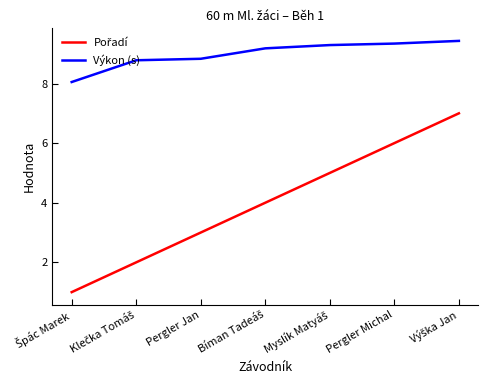

What value does the Výkon (s) series have at Pergler Michal?

9.3